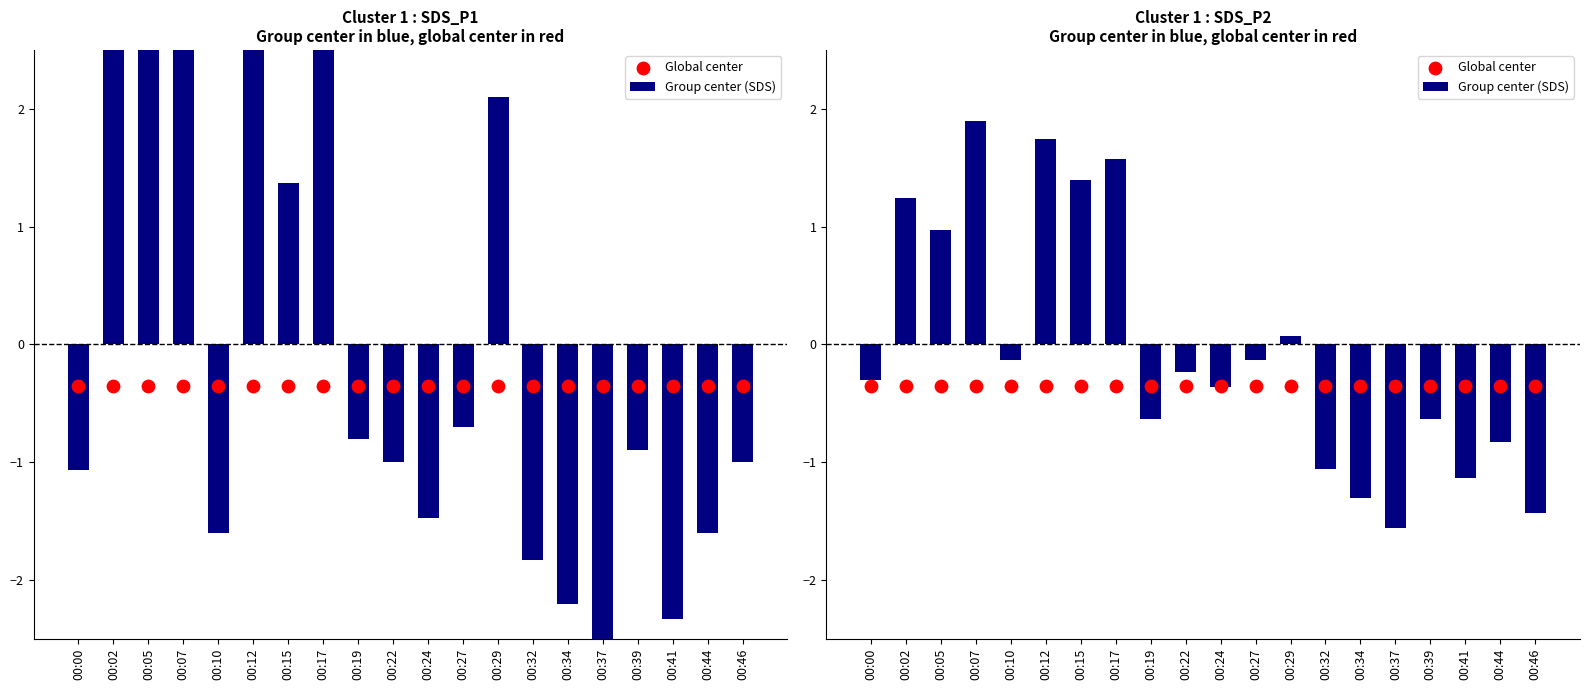

Which series has the largest Y range (max minus min)?

Group center (SDS)